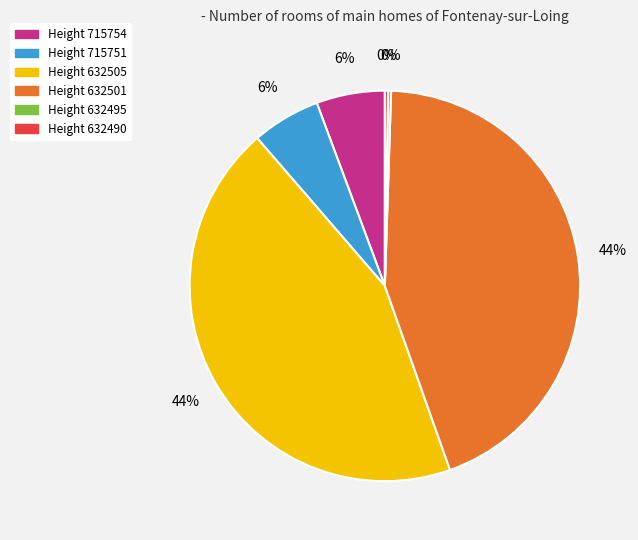

To the nearest percent, what portion does Height 632501 represent?

44%